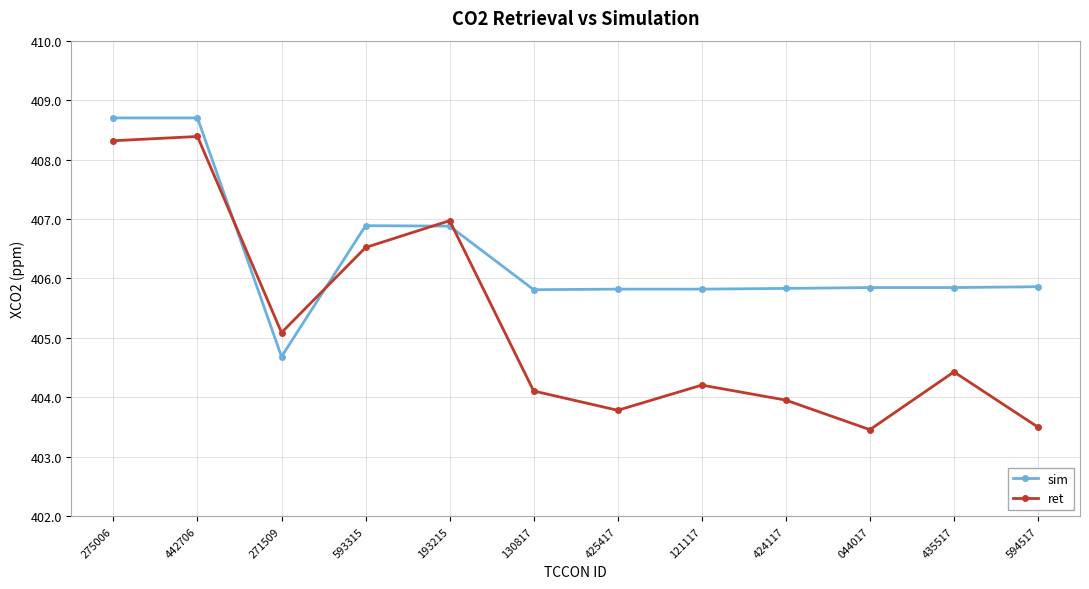

What is the highest value of the sim series?

408.7